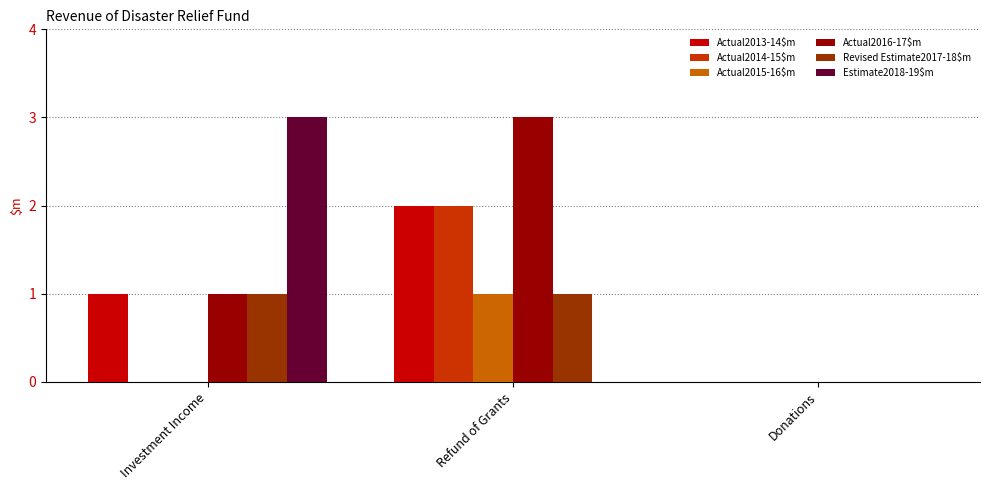

The value of Revised Estimate2017-18$m at Donations is 0. True or false?

True